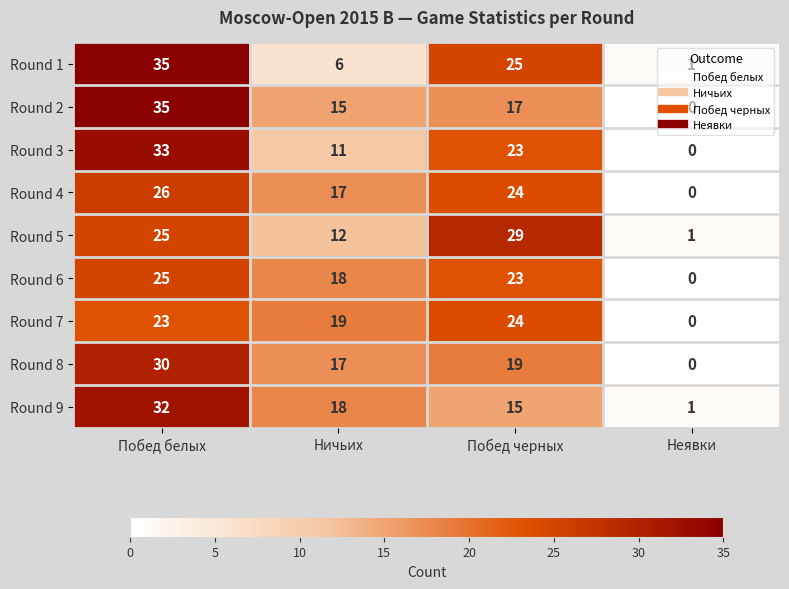

Where does the Round 2 series first go above 17?

Побед белых